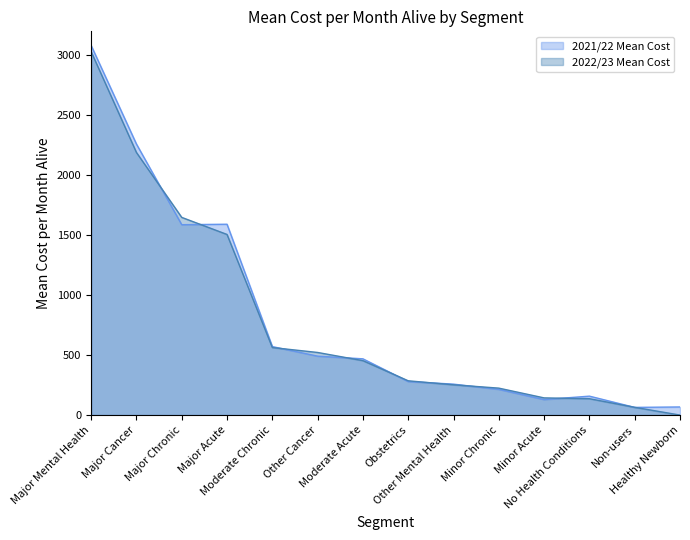

Where is 2022/23 Mean Cost nearest to the value 1515?

Major Acute